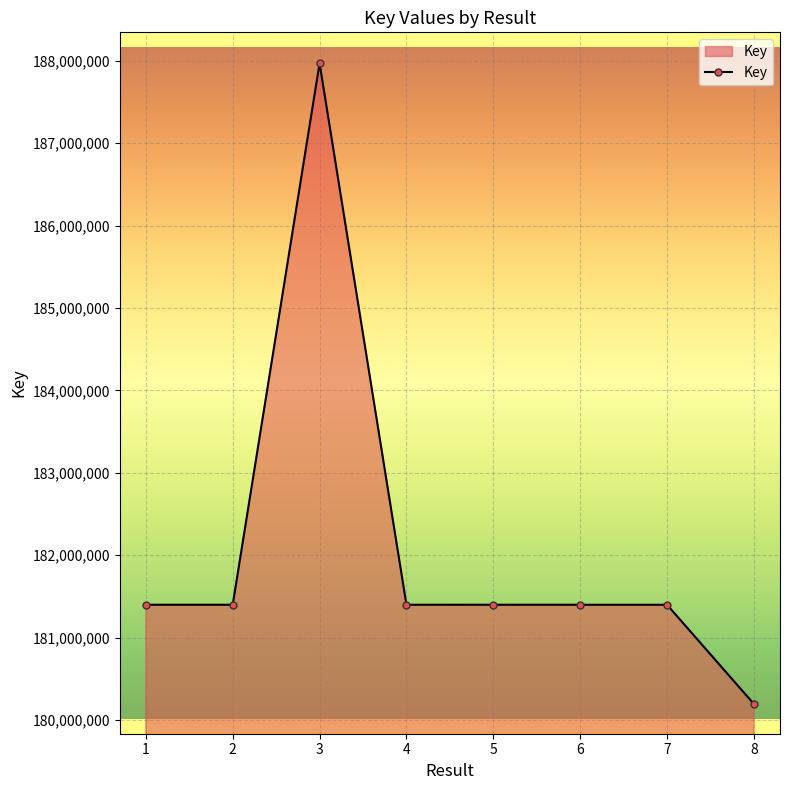

Approximately how many times larger is the value at 4 compared to 7?

1.0